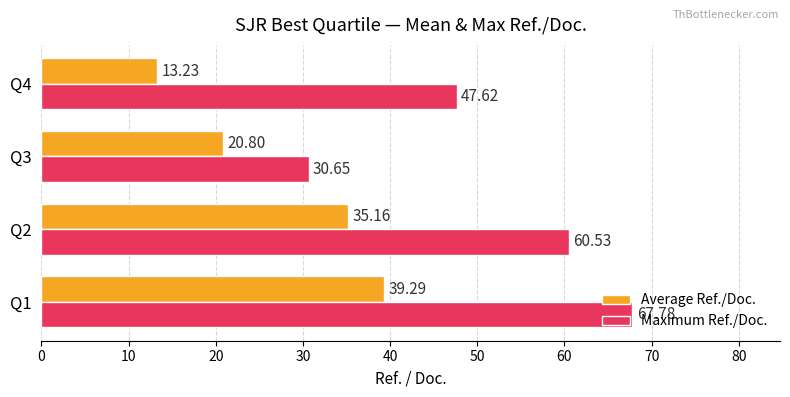

What is the spread (max minus min) of values at Q2?

25.4